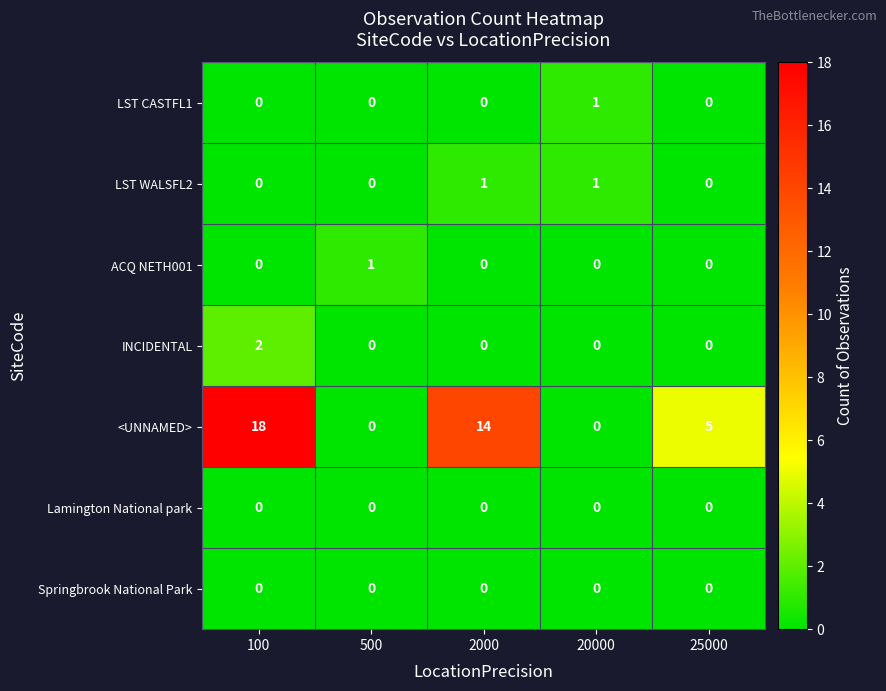

The Lamington National park series shows 0 at 100. True or false?

True